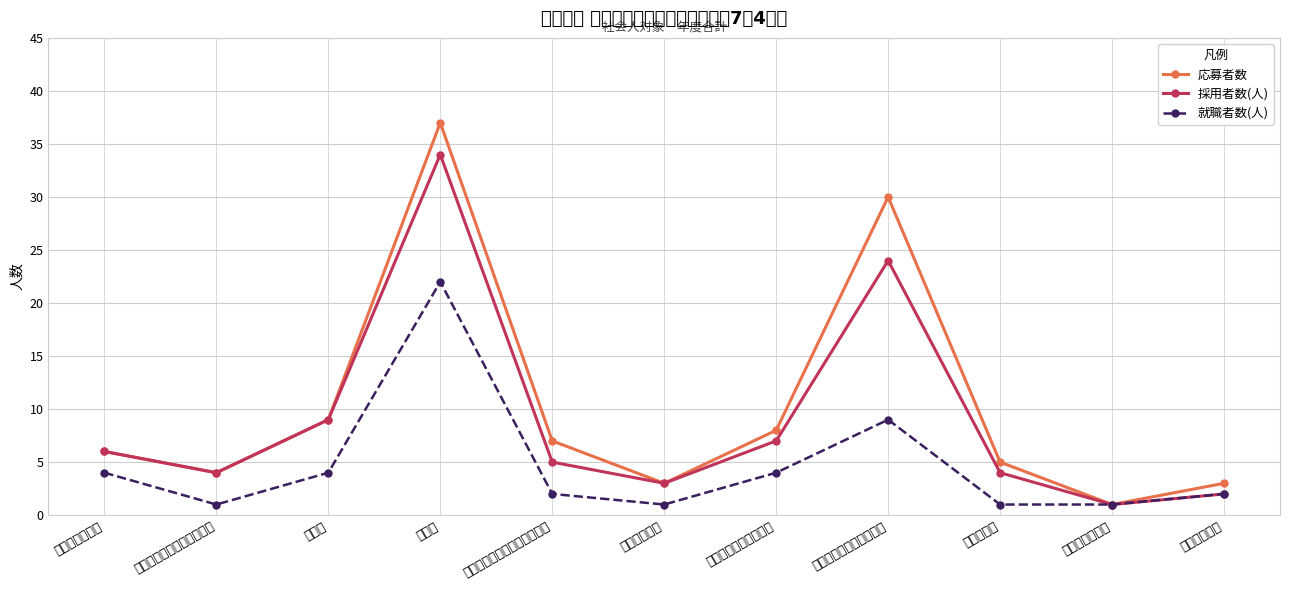

At which label does 採用者数(人) reach its peak?

製造業